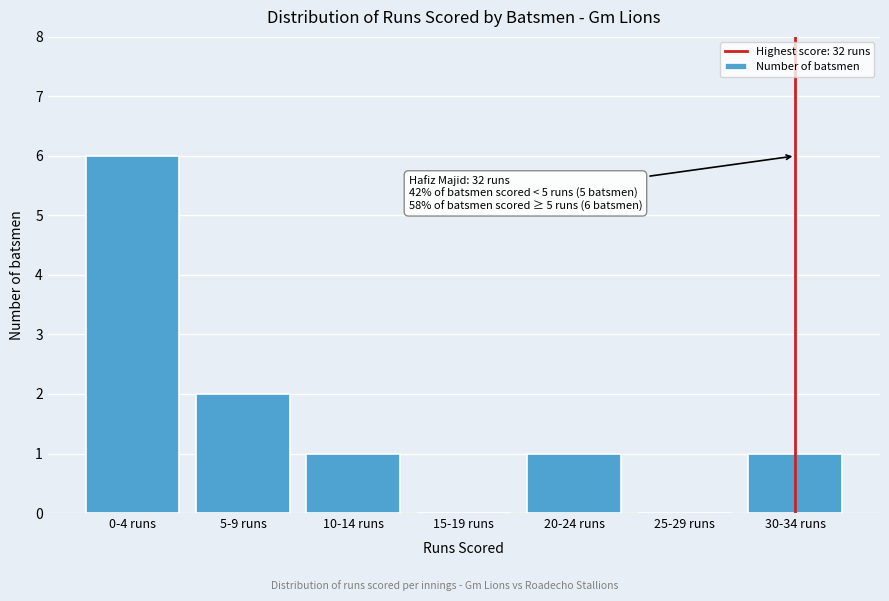

Reading right to left, transcribe all the data shown in this chart.

30-34 runs=1	25-29 runs=0	20-24 runs=1	15-19 runs=0	10-14 runs=1	5-9 runs=2	0-4 runs=6